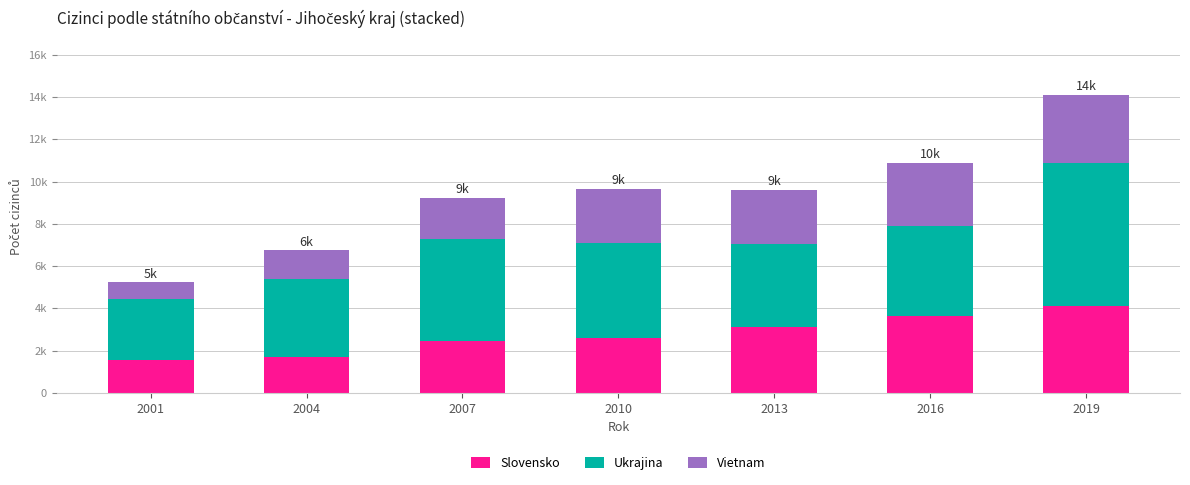

What are all the series names shown in the legend?

Slovensko, Ukrajina, Vietnam